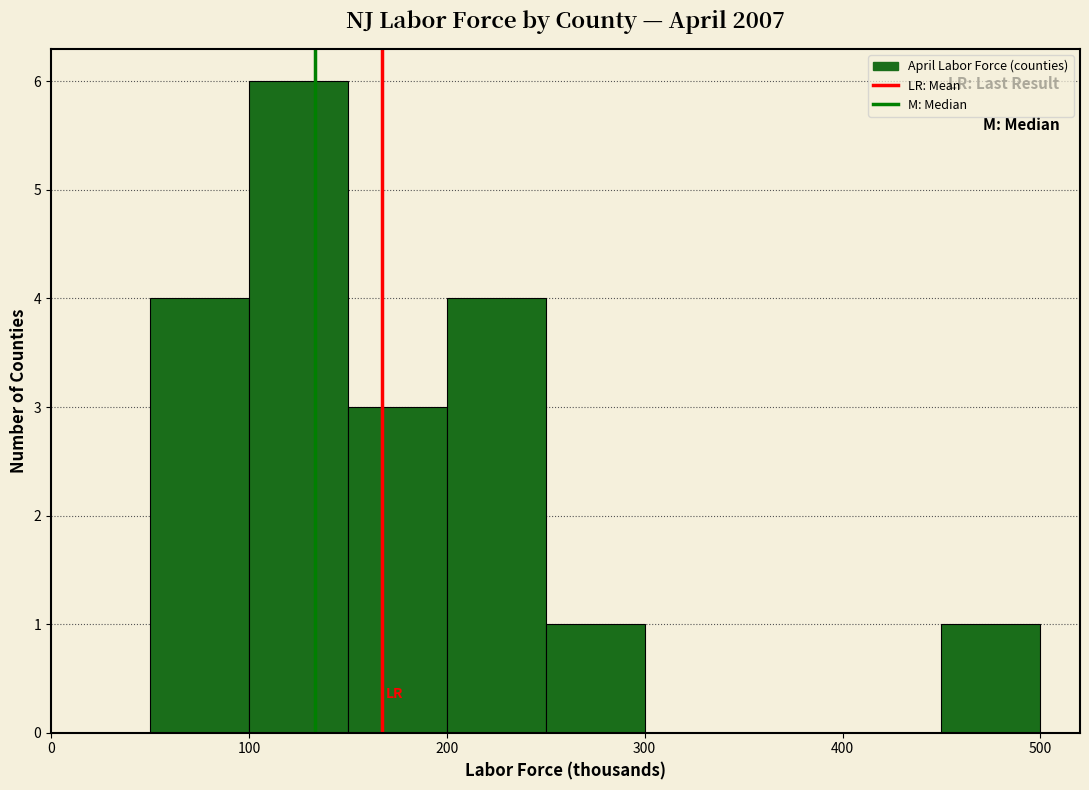

How tall is the bar that spans 100 to 150 on the x-axis? The values are not printed on the chart, so give them approximately, as read against the axis.

6